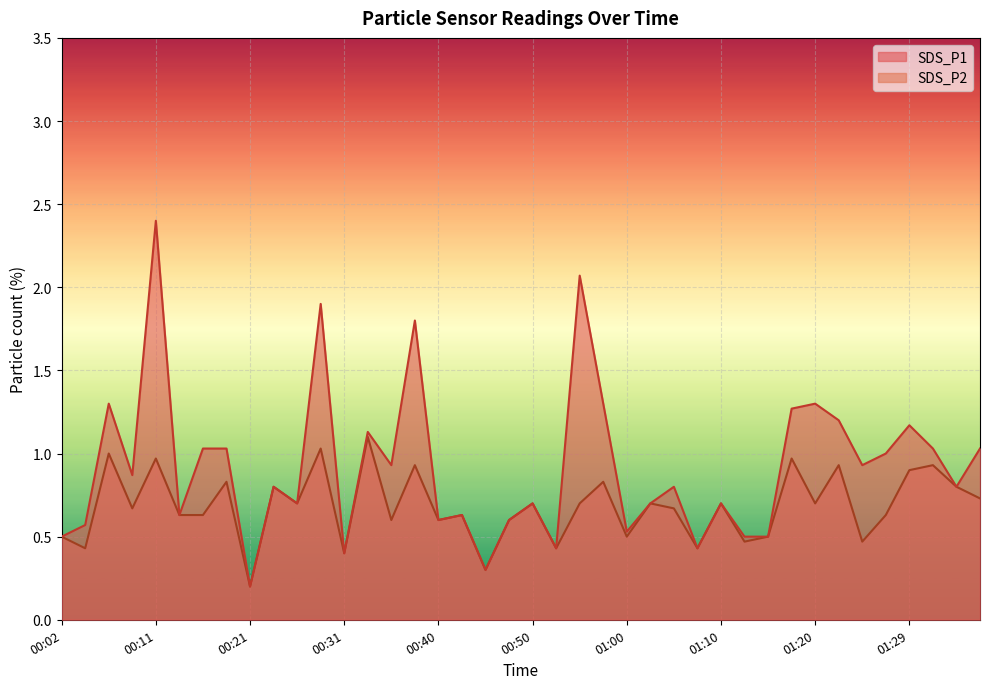

At how many categories does at least one series exceed 0?

40